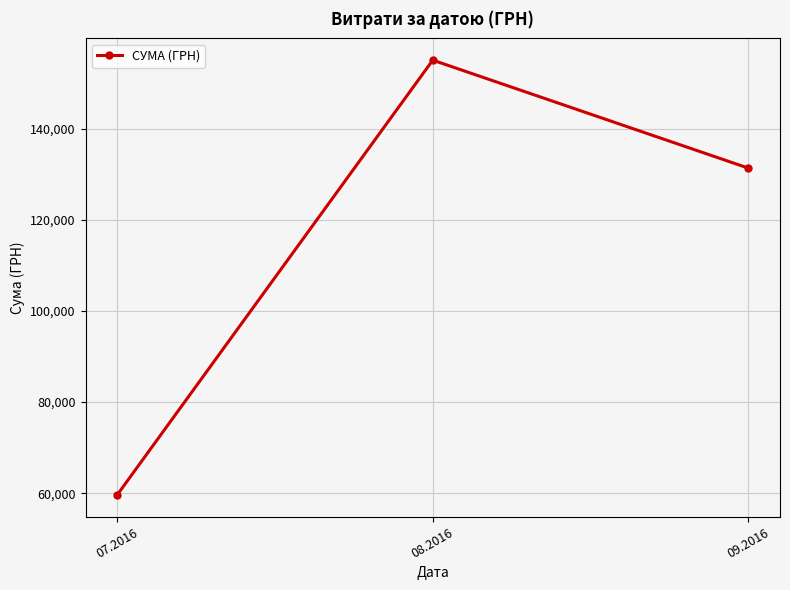

What is the label of the 1st point from the left?

07.2016